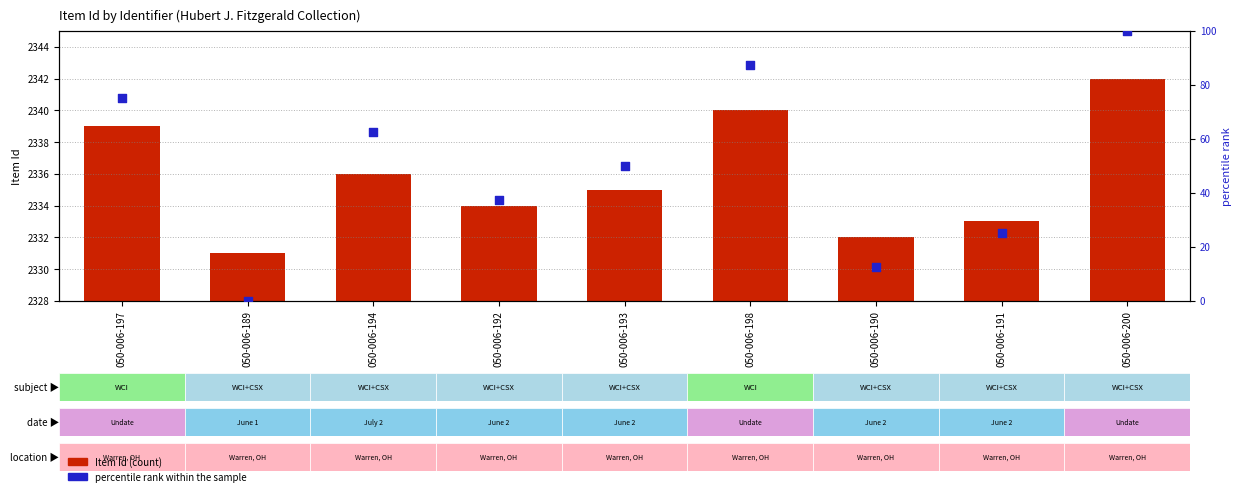

Which series reaches the maximum Y coordinate?

Item Id